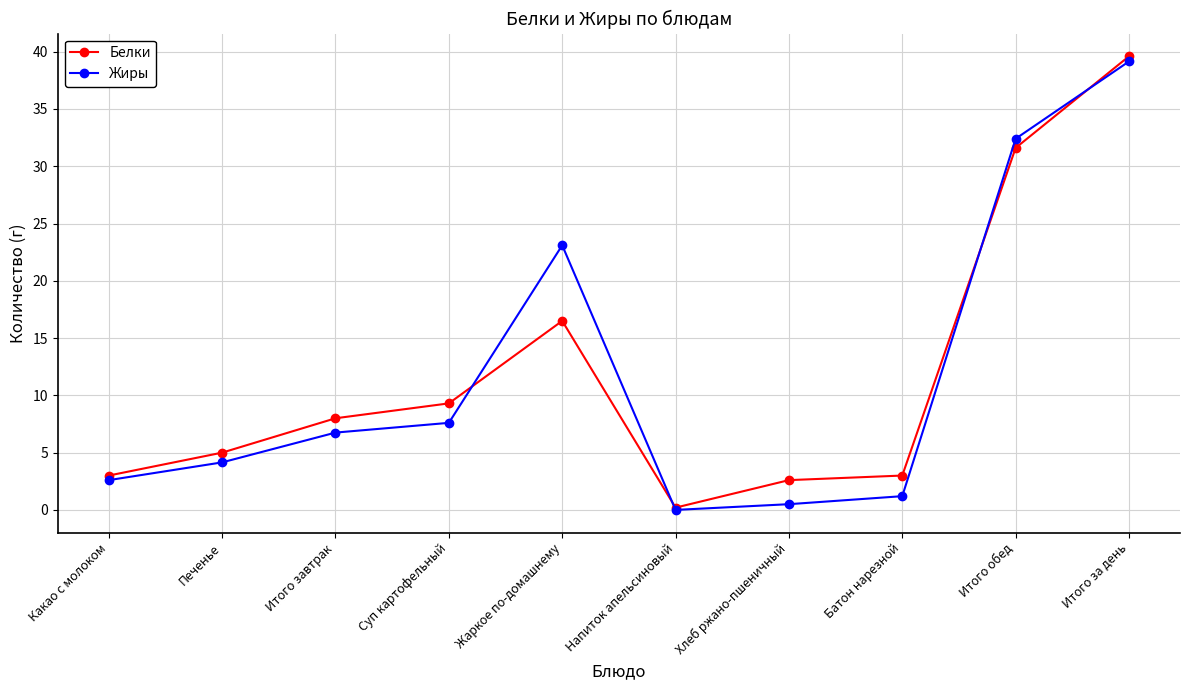

How many distinct data groups are displayed?

2